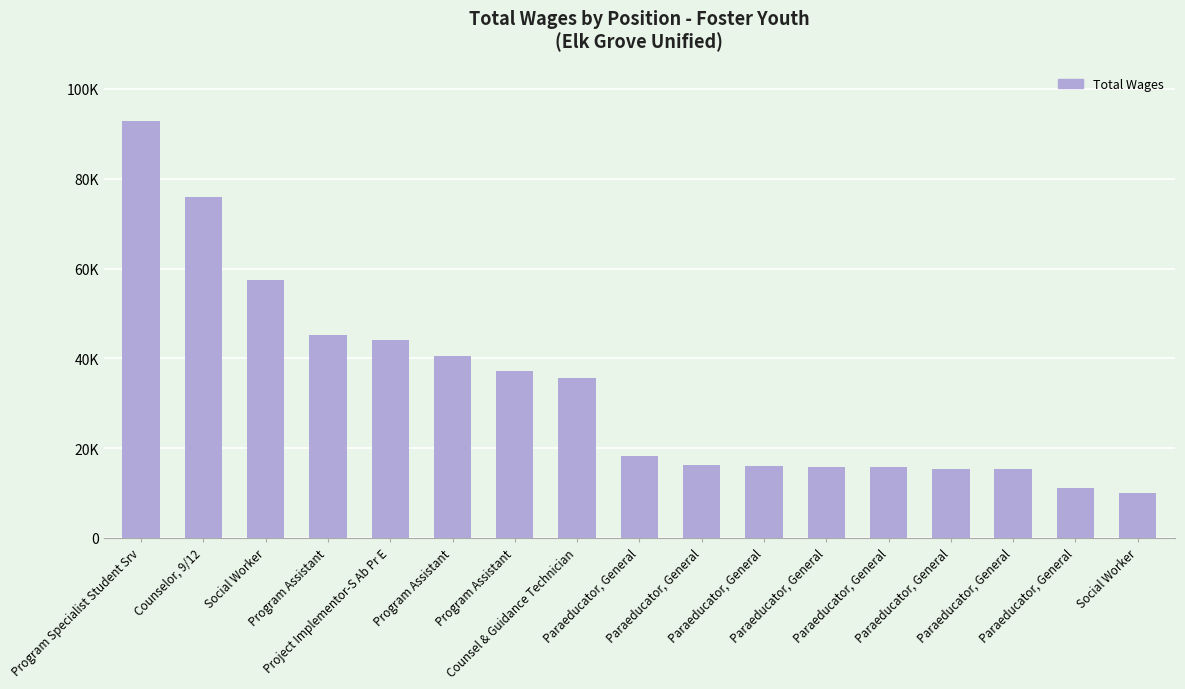

Between Program Specialist Student Srv and Paraeducator, General, which is larger?

Program Specialist Student Srv